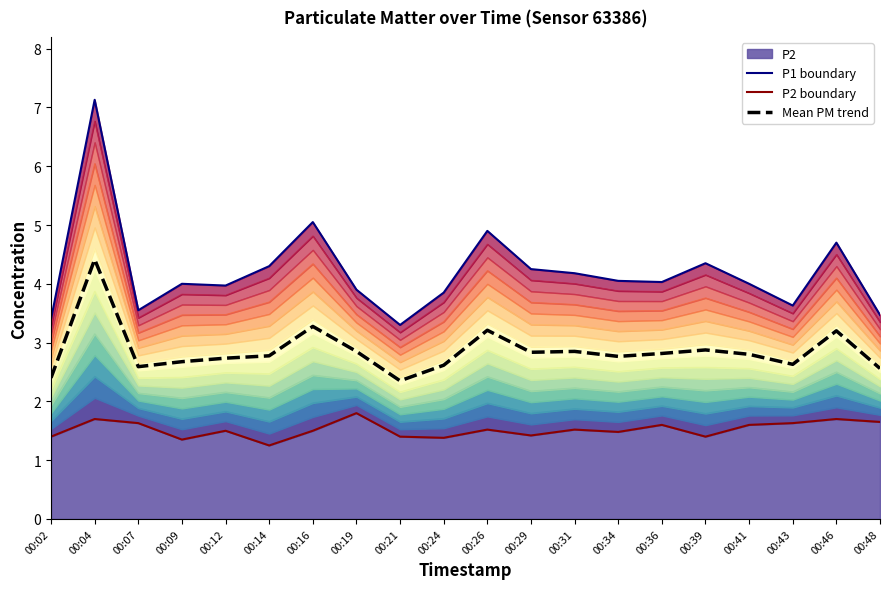

Reading left to right, extract all data points from this chart.

P1 boundary: 3.4	7.1	3.5	4.0	4.0	4.3	5.0	3.9	3.3	3.9	4.9	4.2	4.2	4.0	4.0	4.3	4.0	3.6	4.7	3.5
P2 boundary: 1.4	1.7	1.6	1.4	1.5	1.2	1.5	1.8	1.4	1.4	1.5	1.4	1.5	1.5	1.6	1.4	1.6	1.6	1.7	1.6
Mean PM trend: 2.4	4.4	2.6	2.7	2.7	2.8	3.3	2.9	2.3	2.6	3.2	2.8	2.8	2.8	2.8	2.9	2.8	2.6	3.2	2.6